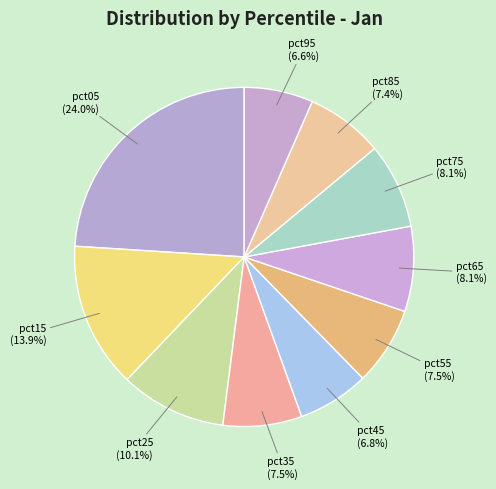

How many segments does this pie chart have?

10